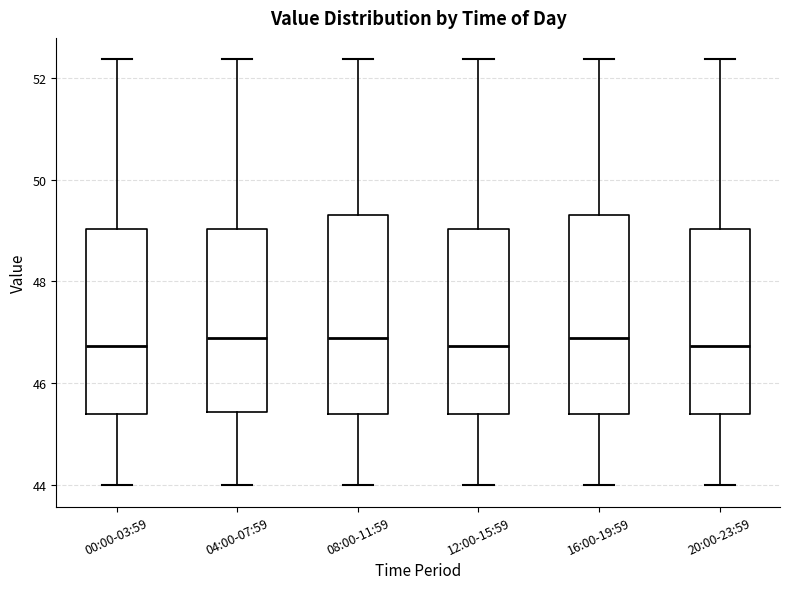

Reading left to right, transcribe this box plot: for each box, give where its median line is, the range the box spans, and where its two whiskers end, as read against the y-axis. The values are not printed on the chart, so give them approximately, as read against the axis.

00:00-03:59: median 46.8, box 45.4 to 49.0, whiskers 44.0 to 52.4
04:00-07:59: median 46.8, box 45.4 to 49.0, whiskers 44.0 to 52.4
08:00-11:59: median 46.8, box 45.4 to 49.4, whiskers 44.0 to 52.4
12:00-15:59: median 46.8, box 45.4 to 49.0, whiskers 44.0 to 52.4
16:00-19:59: median 46.8, box 45.4 to 49.4, whiskers 44.0 to 52.4
20:00-23:59: median 46.8, box 45.4 to 49.0, whiskers 44.0 to 52.4